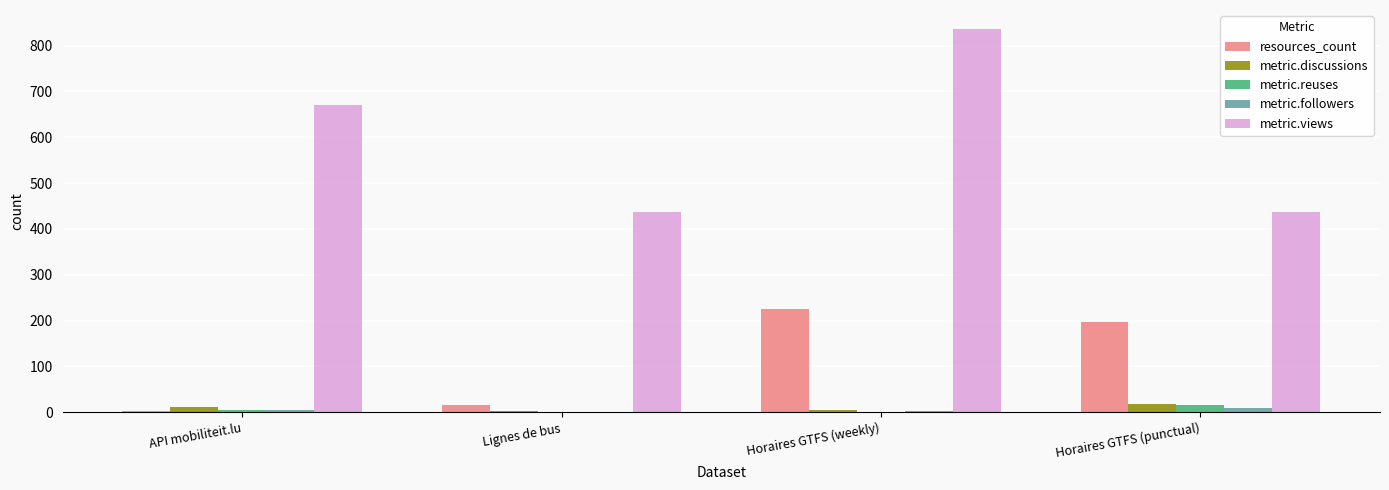

The metric.views series shows 181 at Lignes de bus. True or false?

False